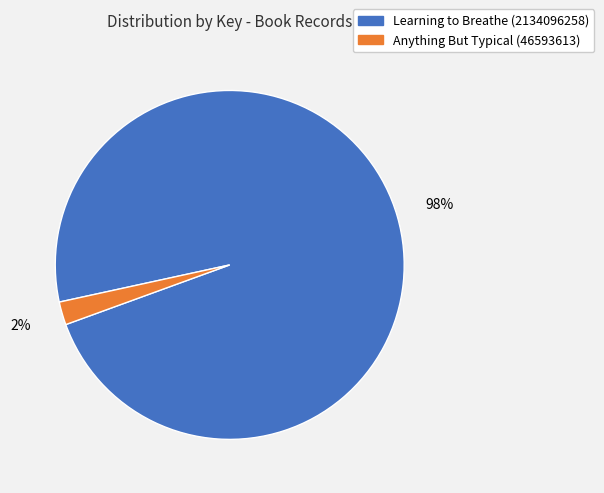

Which slice is the smallest?

Anything But Typical (46593613)